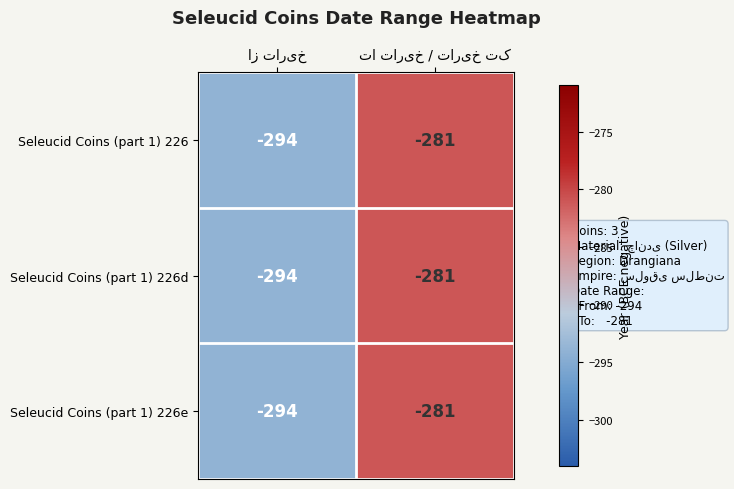

What is the sum of all Seleucid Coins (part 1) 226 values?

-575